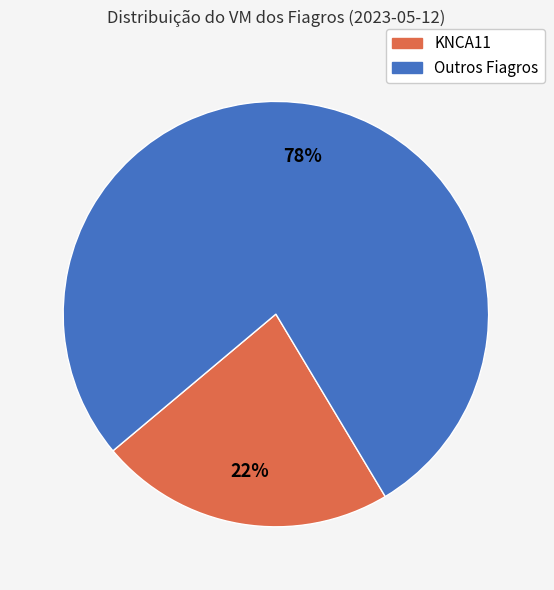

To the nearest percent, what is the average slice percentage?

50%